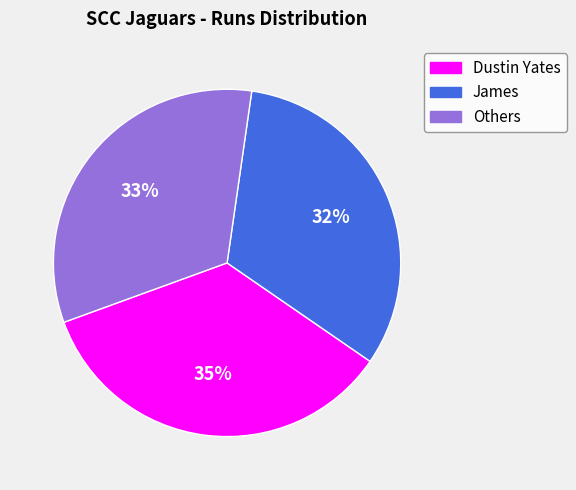

Is there any slice that represents more than half of the pie?

No